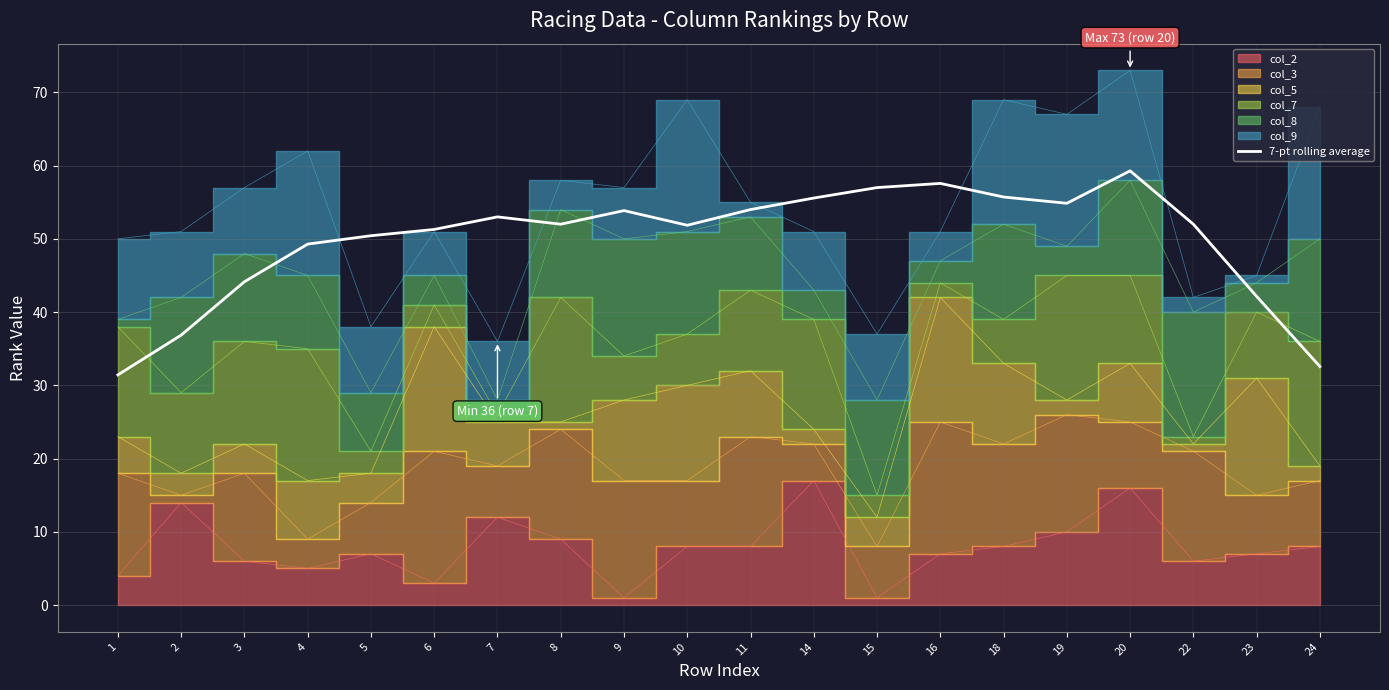

List the labels in order of value, largest first.

20, 16, 15, 18, 14, 19, 11, 9, 7, 22, 8, 10, 6, 5, 4, 3, 23, 2, 24, 1